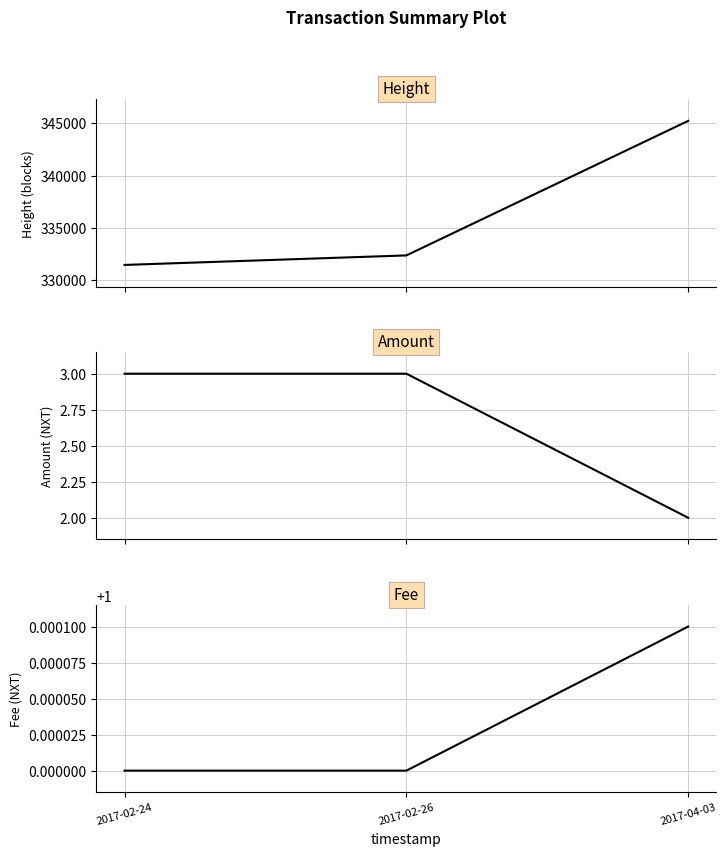

What are all the series names shown in the legend?

Height, Amount, Fee